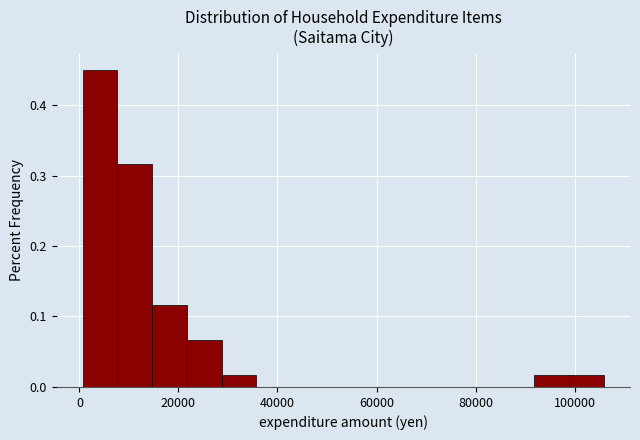

Around what value on the x-axis is the tallest bar? Give the approximate position of its centre, as read against the axis.

4000